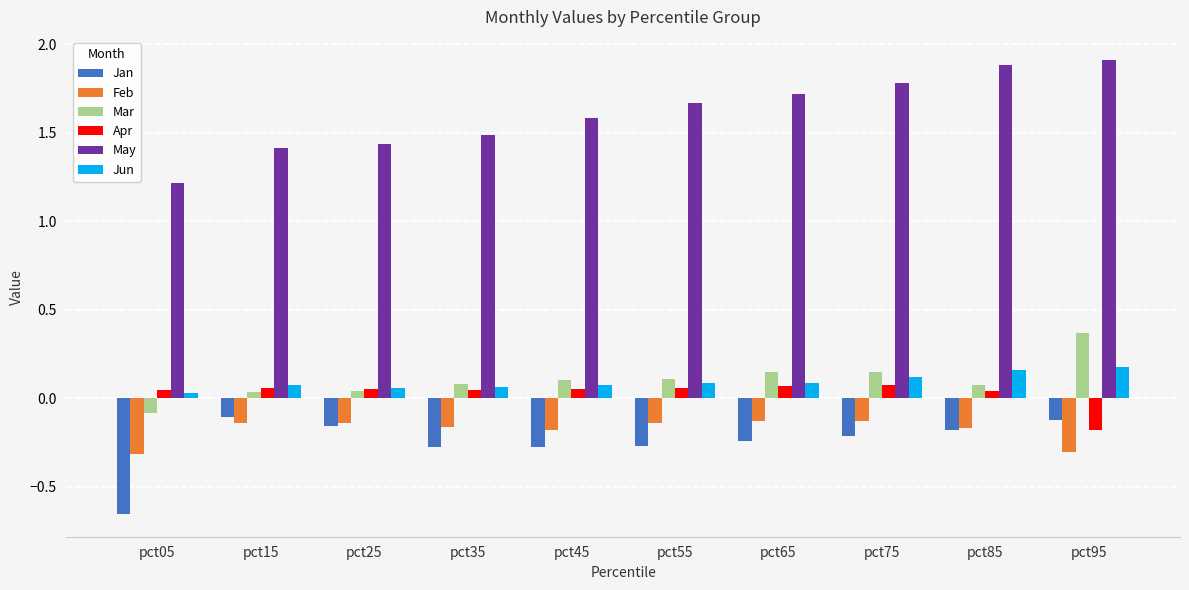

What is the spread (max minus min) of values at pct65?

2.0